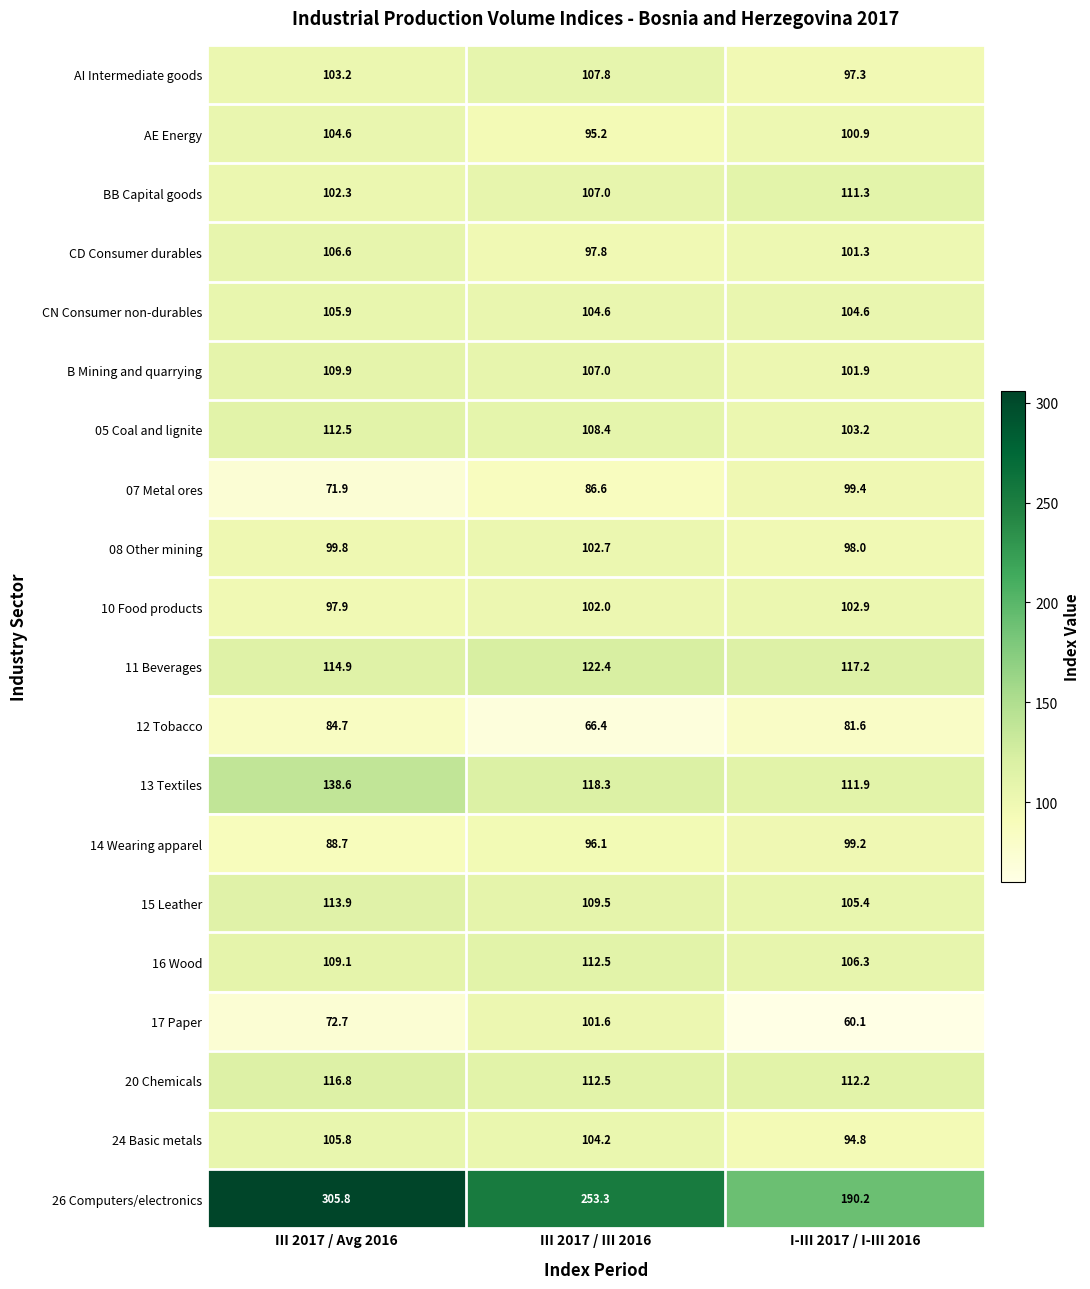

What is the total value across all series at III 2017 / III 2016?

2215.9